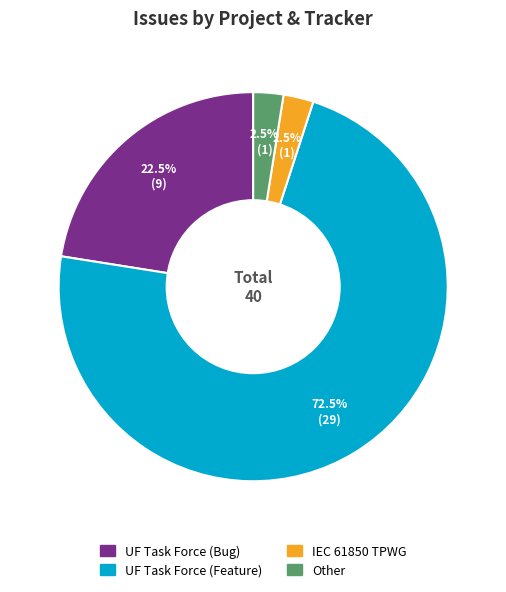

How many slices are in this pie chart?

4